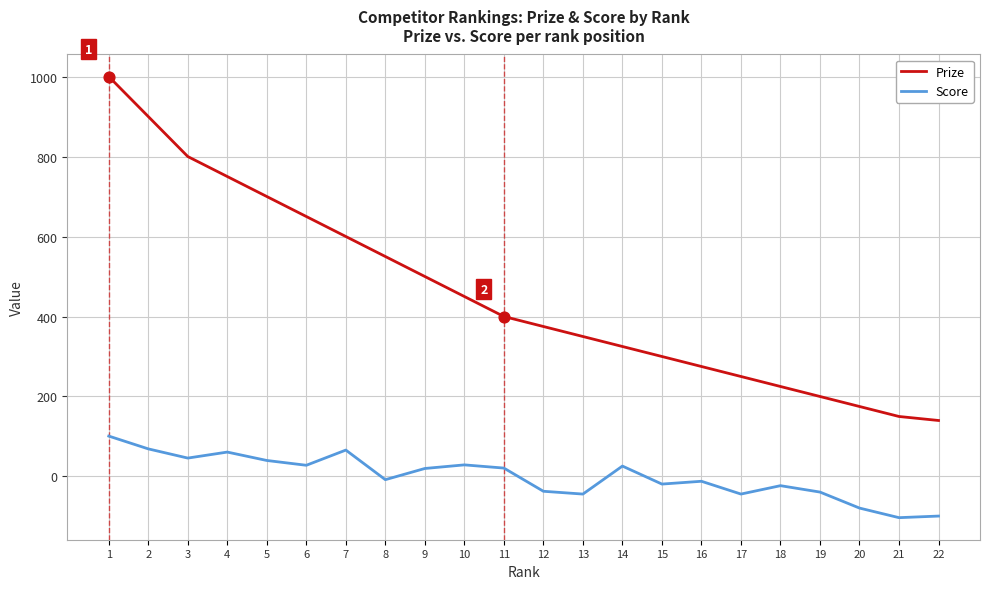

Which series has the widest spread of values?

Prize